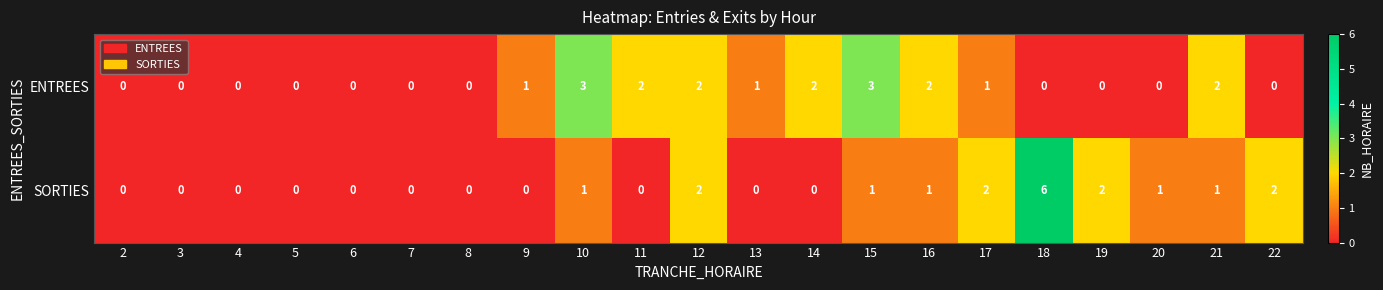

What is the total value across all series at 17?

3